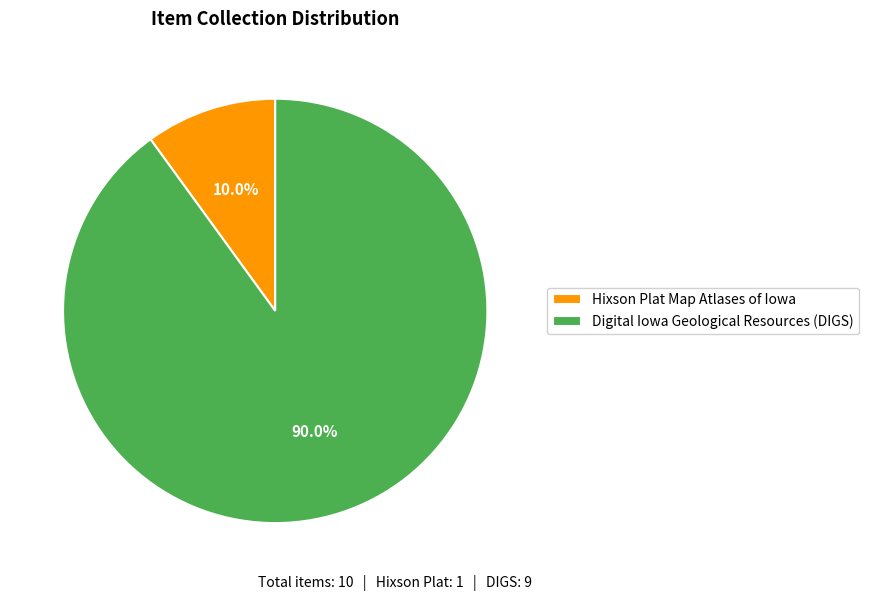

What is the largest slice in the pie chart?

Digital Iowa Geological Resources (DIGS)